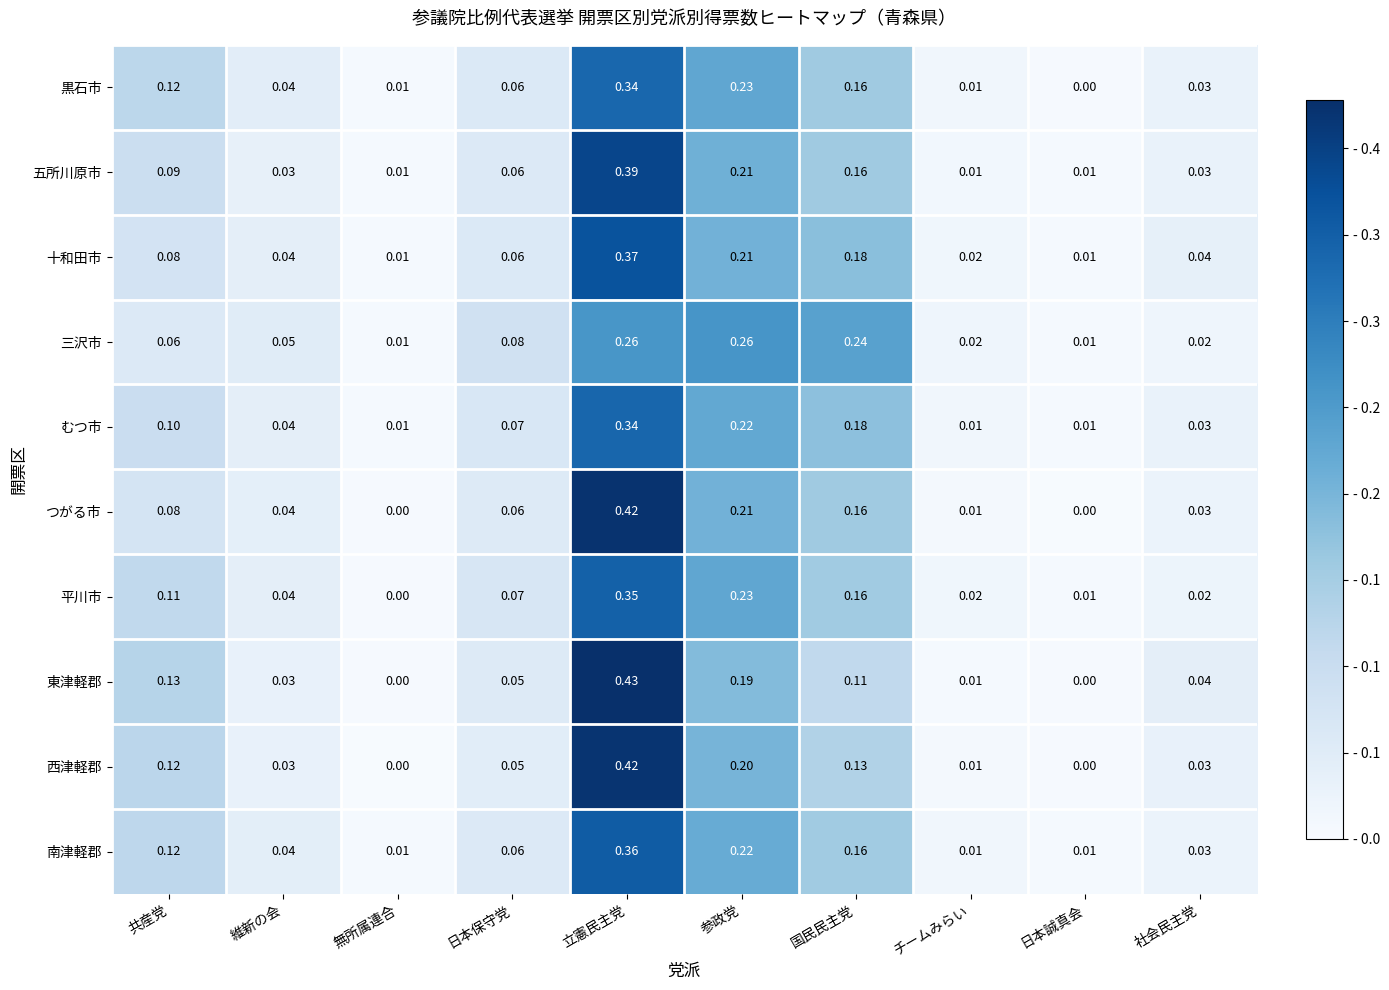

At how many categories does at least one series exceed 0?

10